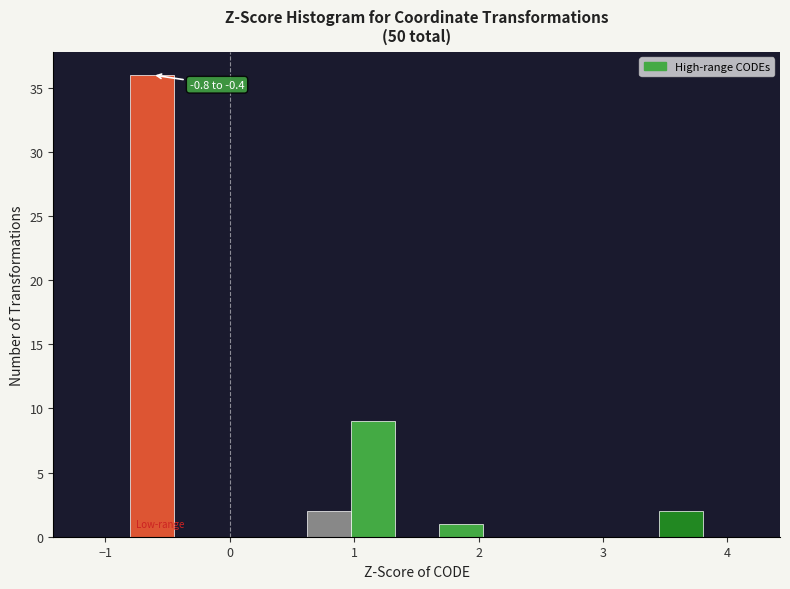

Read against the x-axis, roughly where is the centre of the tallest bar?

-0.6